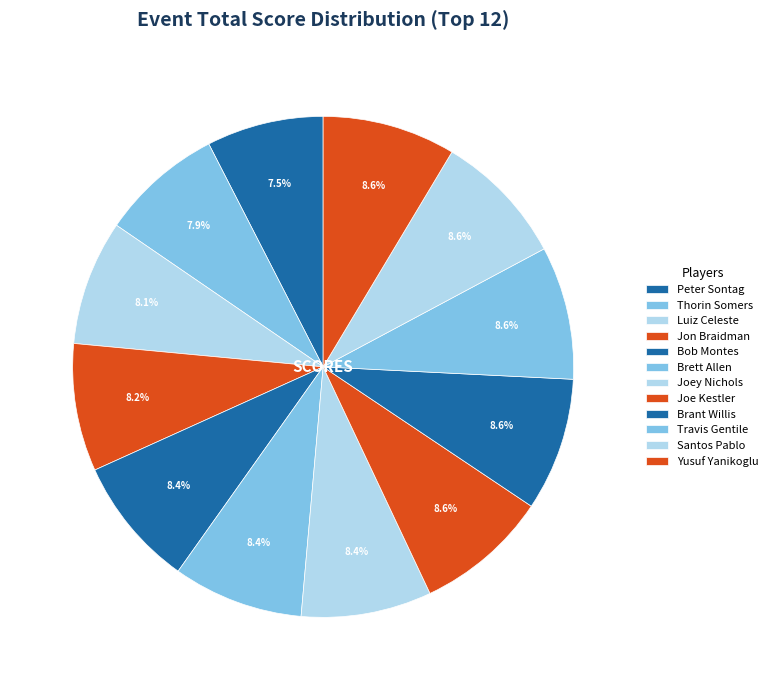

Is the sum of Luiz Celeste and Brant Willis greater than half?

No